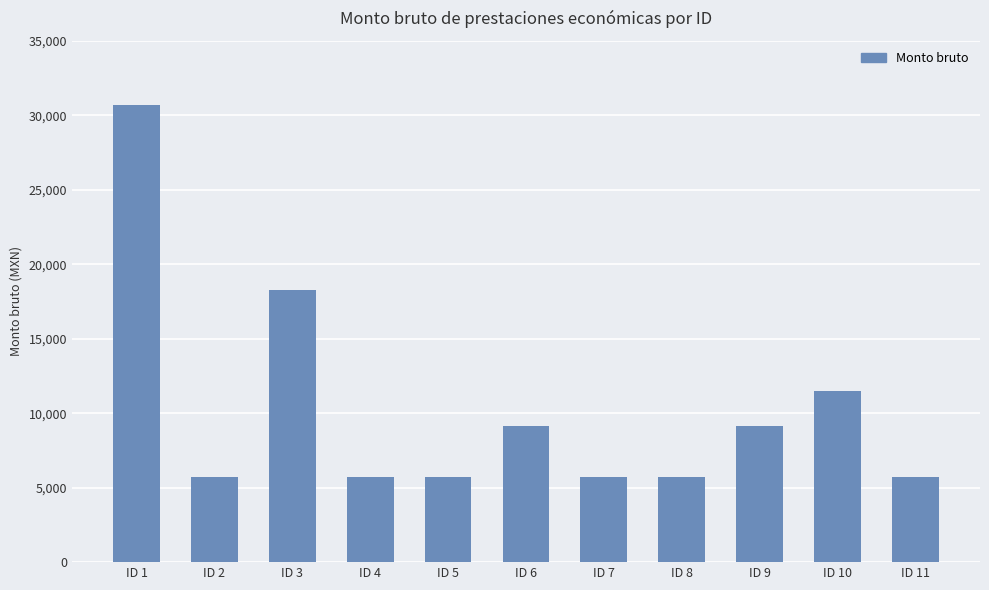

How many bars are there in total?

11